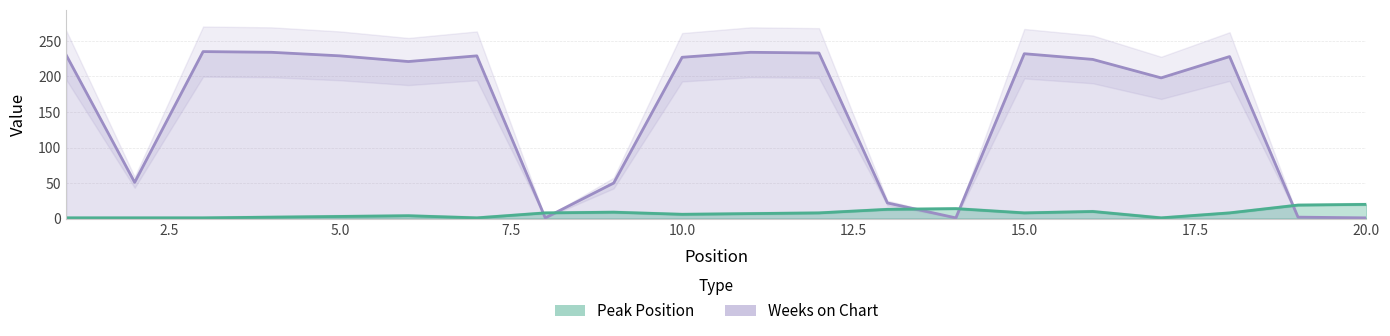

What is the total value across all series at 8?

9